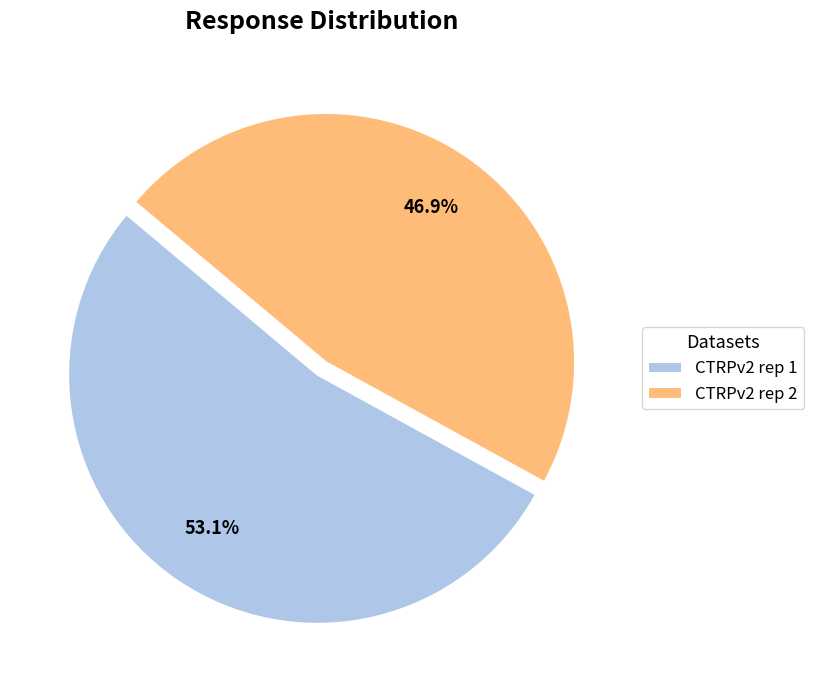

What is the smallest slice in the pie chart?

CTRPv2 rep 2